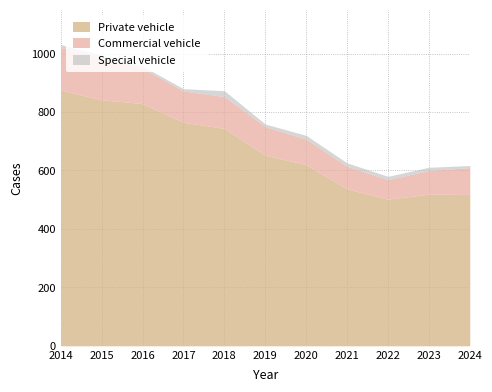

Is it true that Commercial vehicle equals 60 at 2014?

False